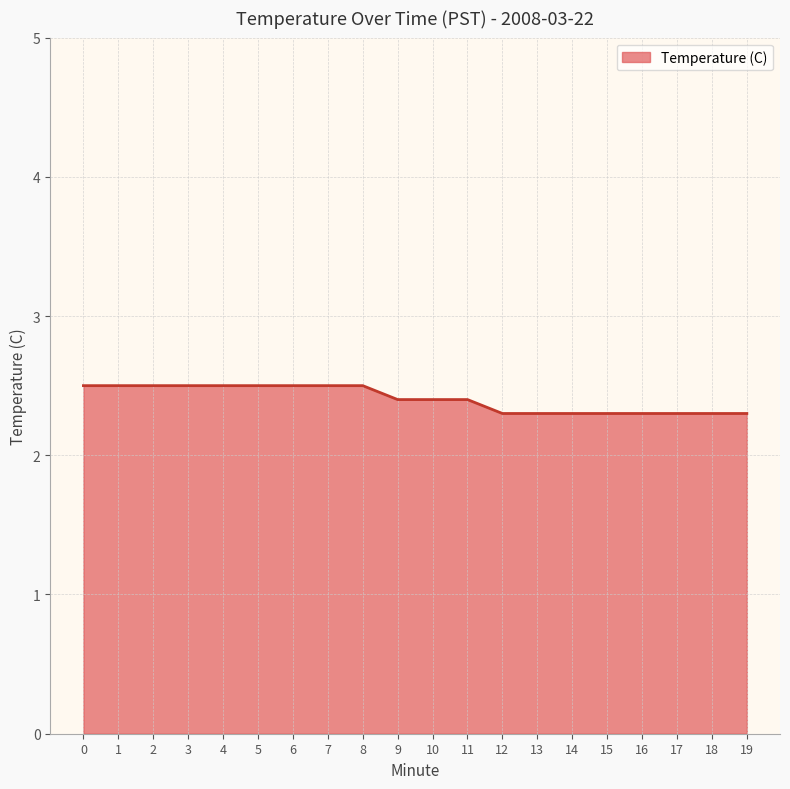

Does the chart display data point markers on the line(s)?

No